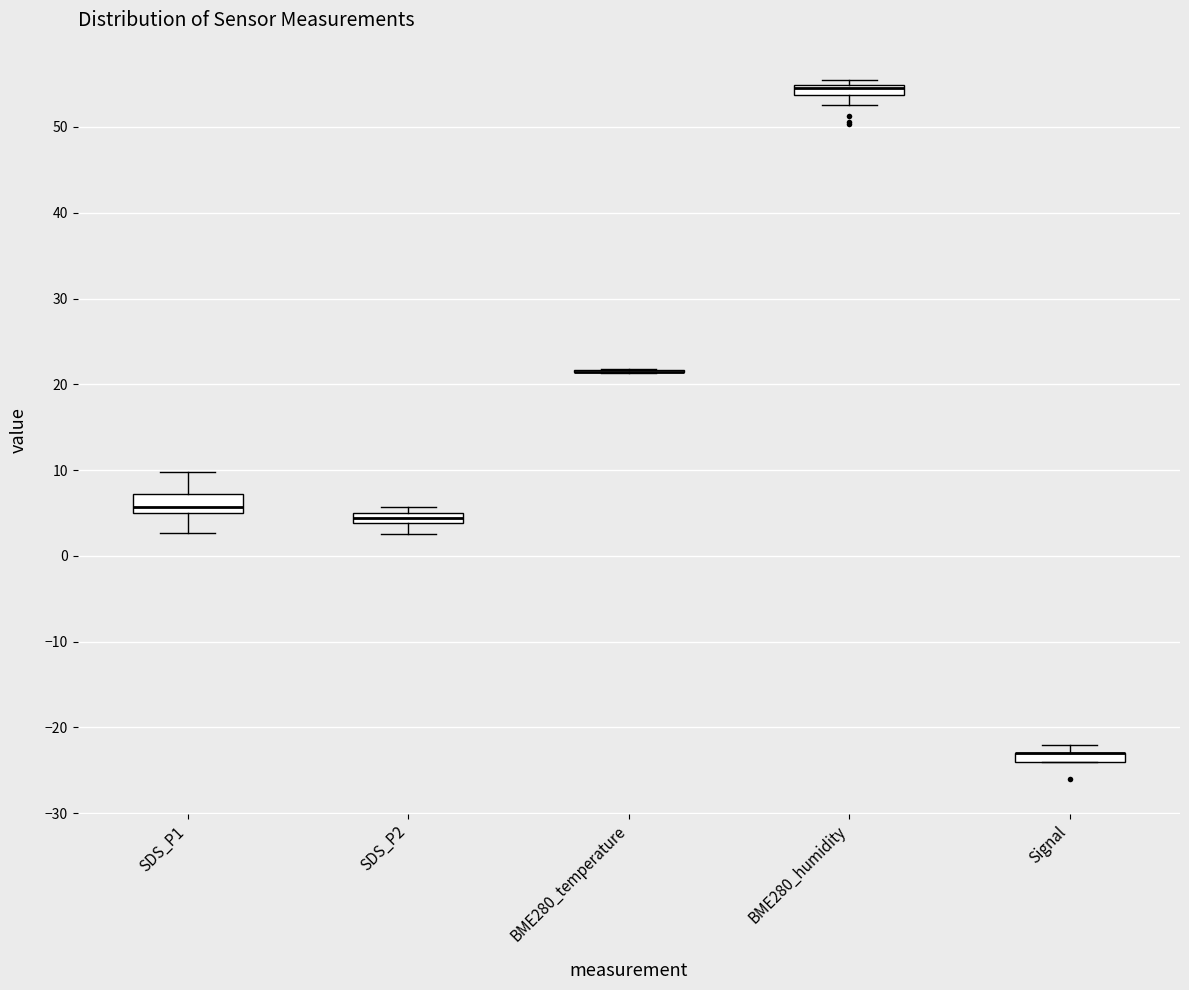

Where does the lower whisker of the box for BME280_humidity end on the y-axis? The values are not printed on the chart, so give them approximately, as read against the axis.

53